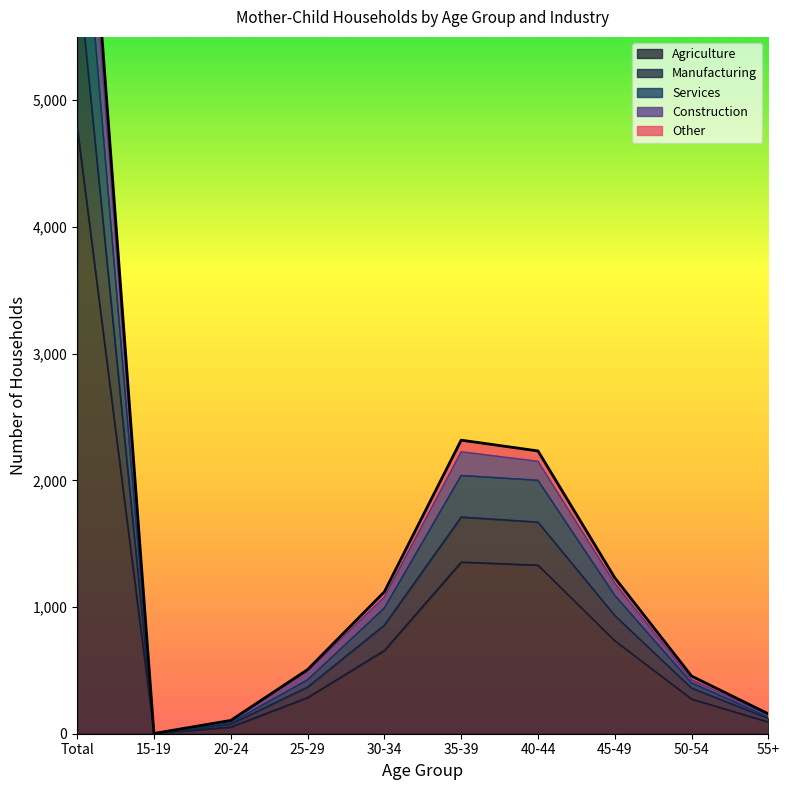

The Agriculture series shows 2547 at Total. True or false?

False